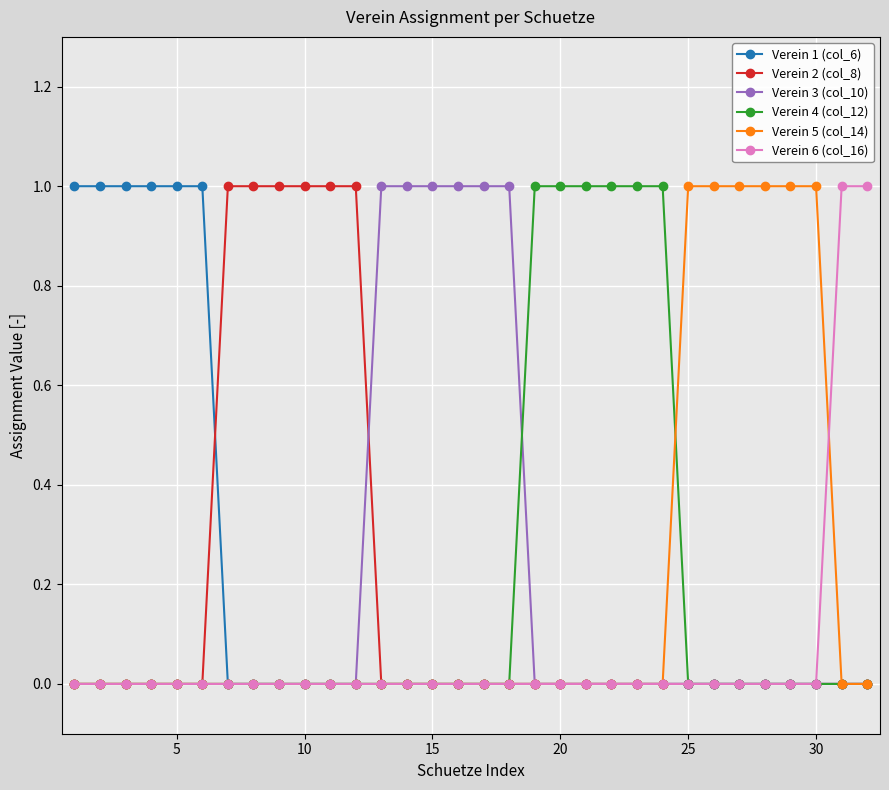

What is the value of the Verein 3 (col_10) point at the 18th from the left?

1